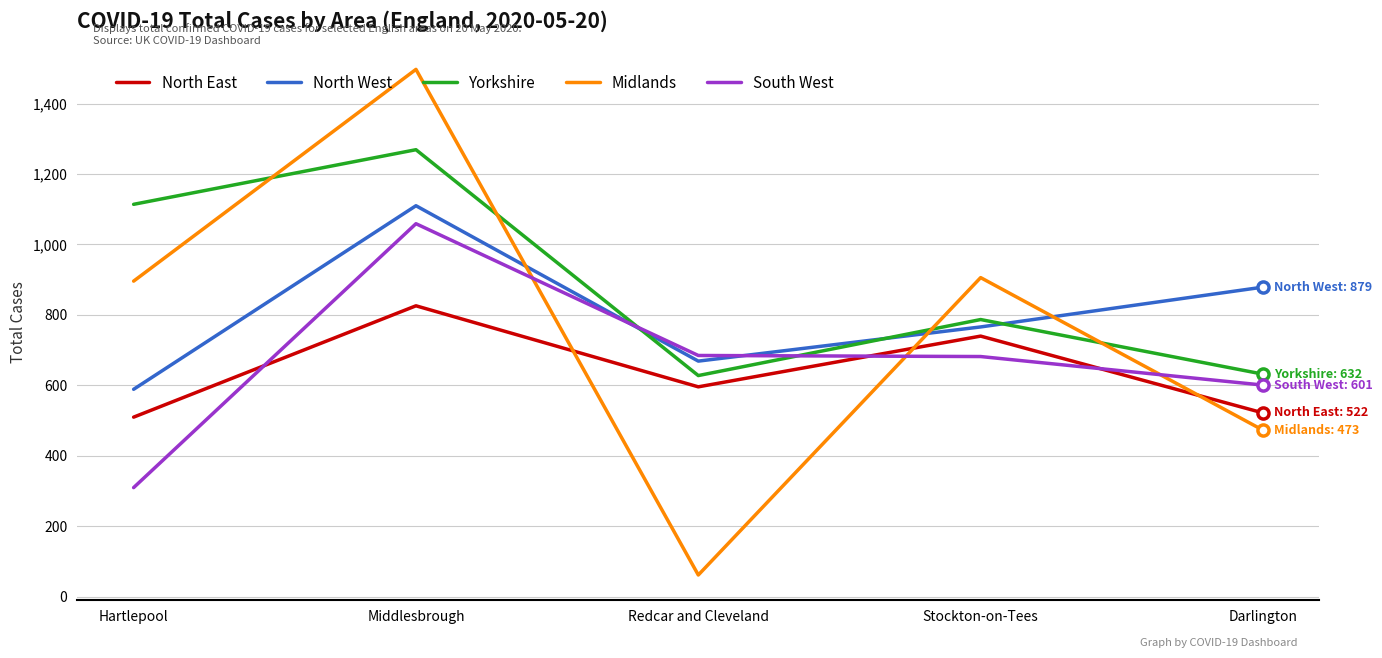

What is the smallest value displayed?

62